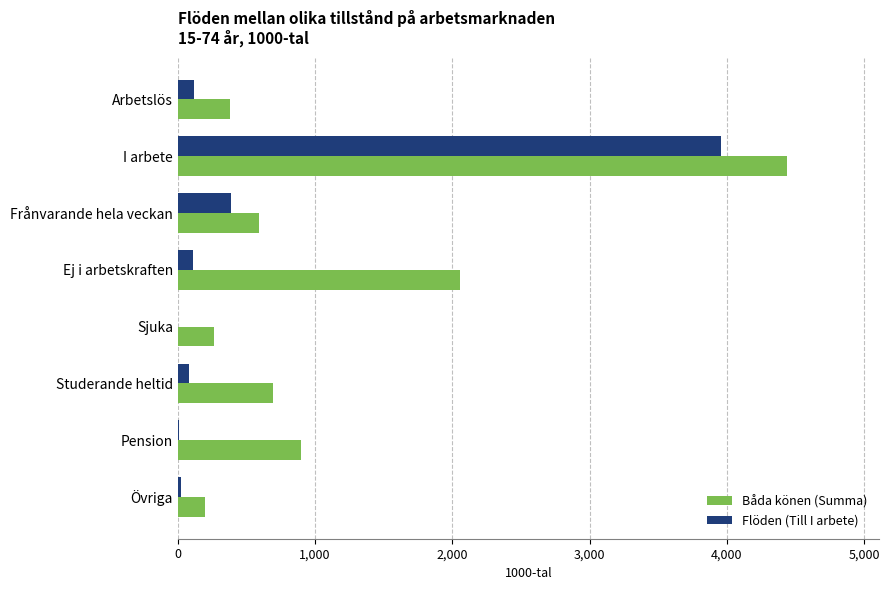

Which category has the highest value across all series?

I arbete